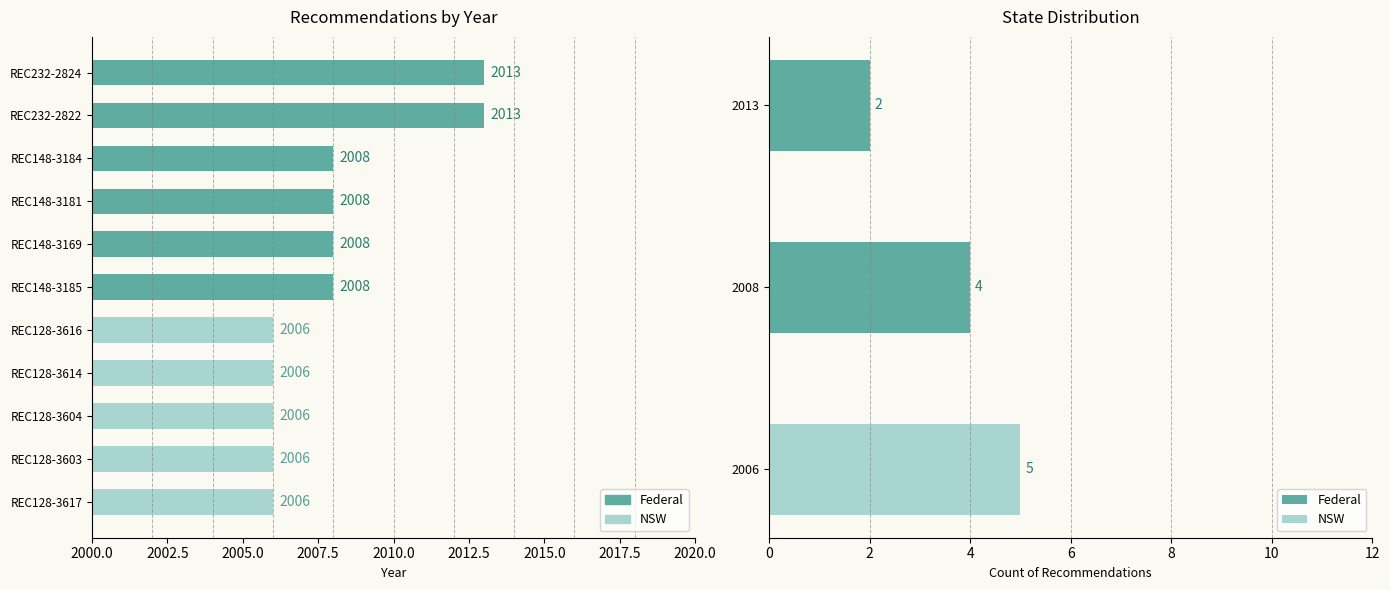

What is the label of the 3rd bar from the right?

REC128-3604